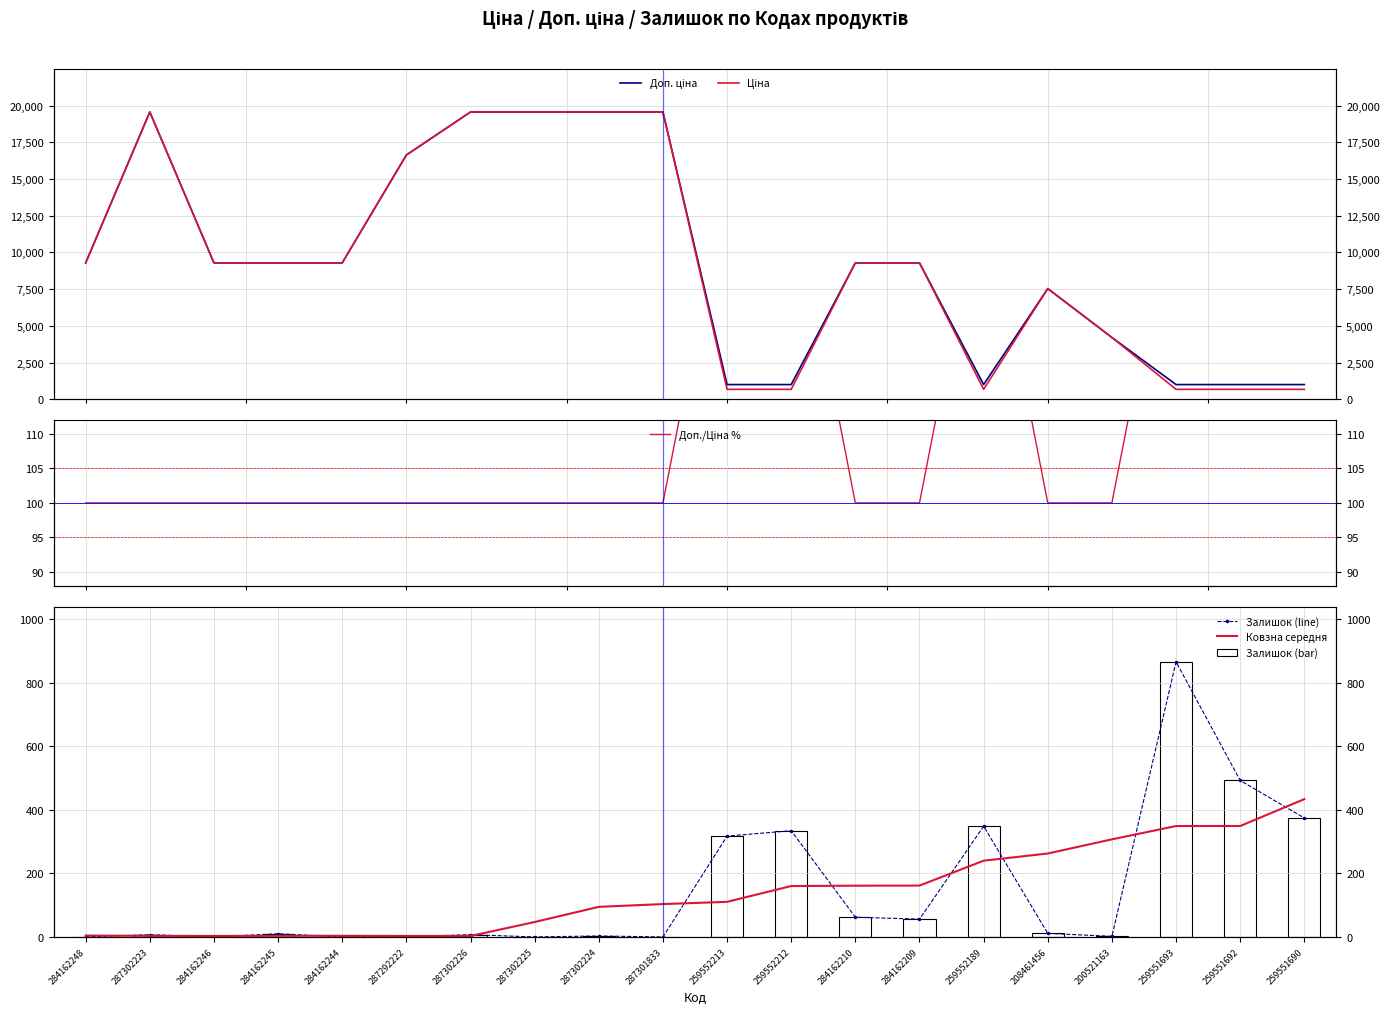

Which category has the lowest value in the Доп. ціна series?

259552213